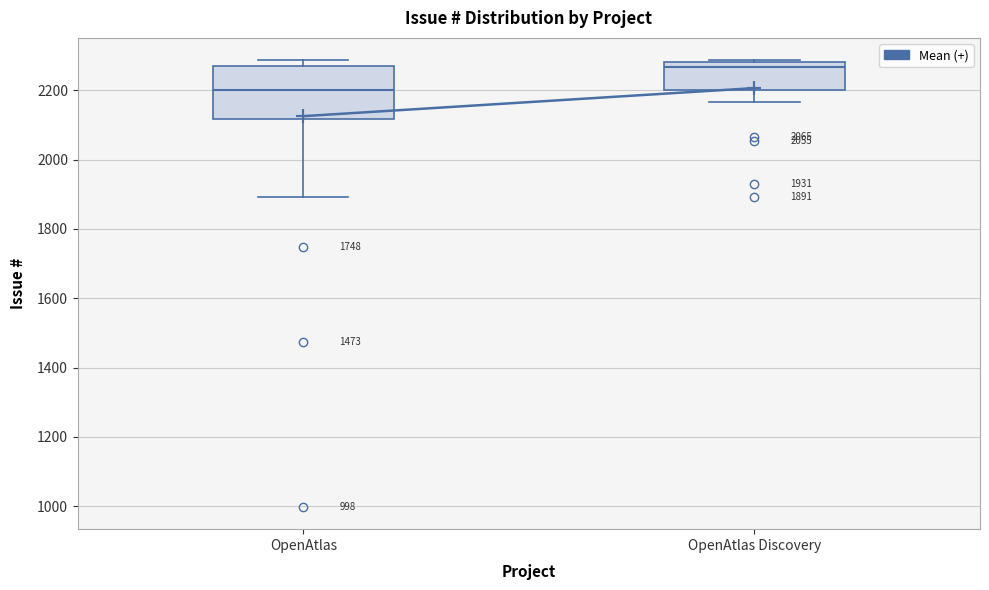

Which box has the highest median line?

OpenAtlas Discovery